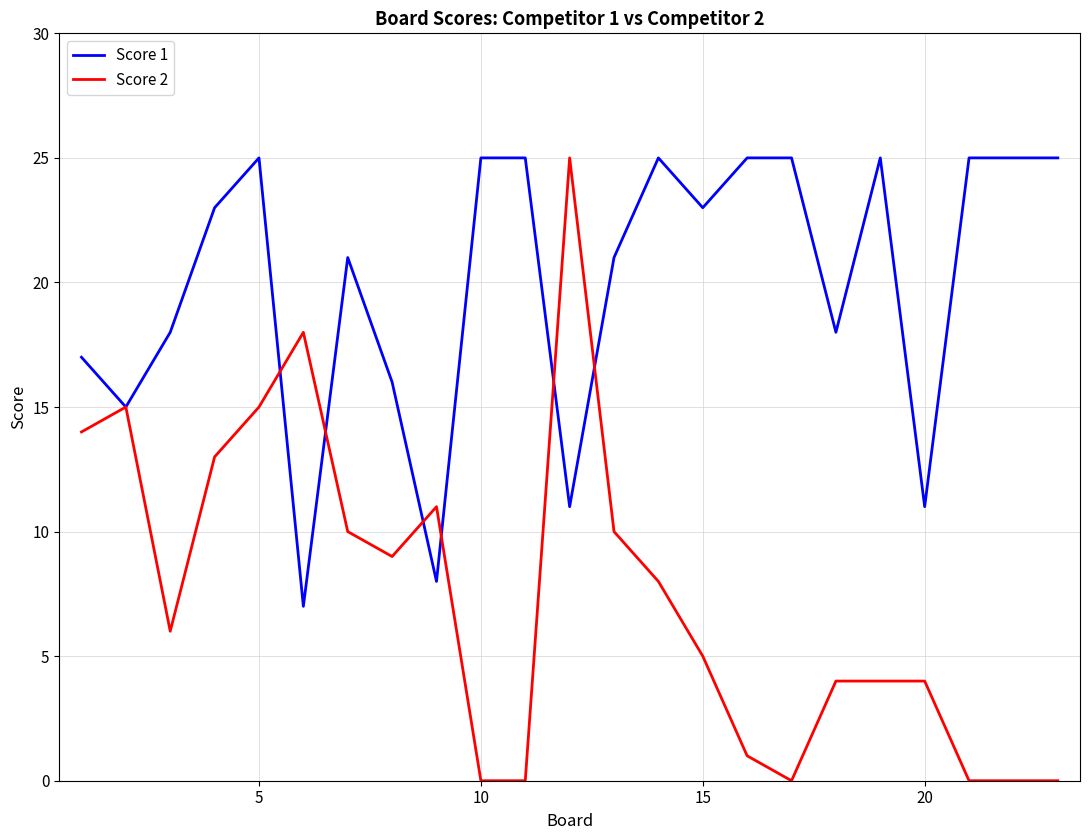

List the series in order of their overall mean, highest first.

Score 1, Score 2